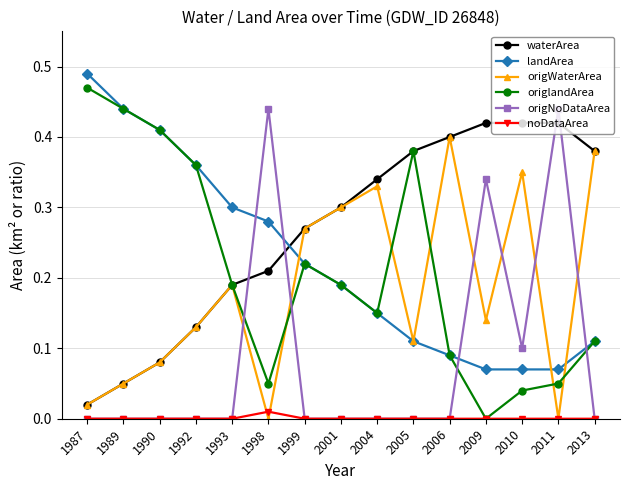

Which series has the widest spread of values?

origlandArea